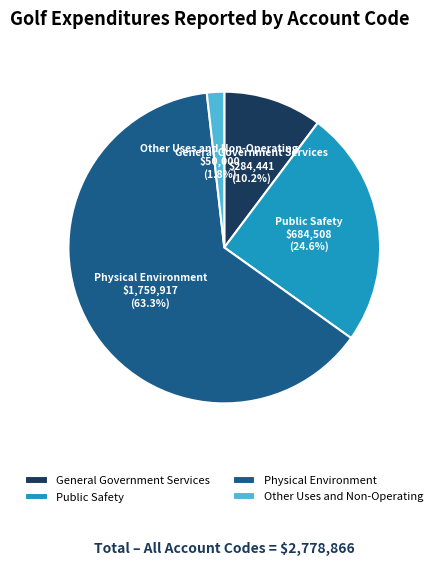

Combined, do General Government Services and Public Safety account for over 50%?

No